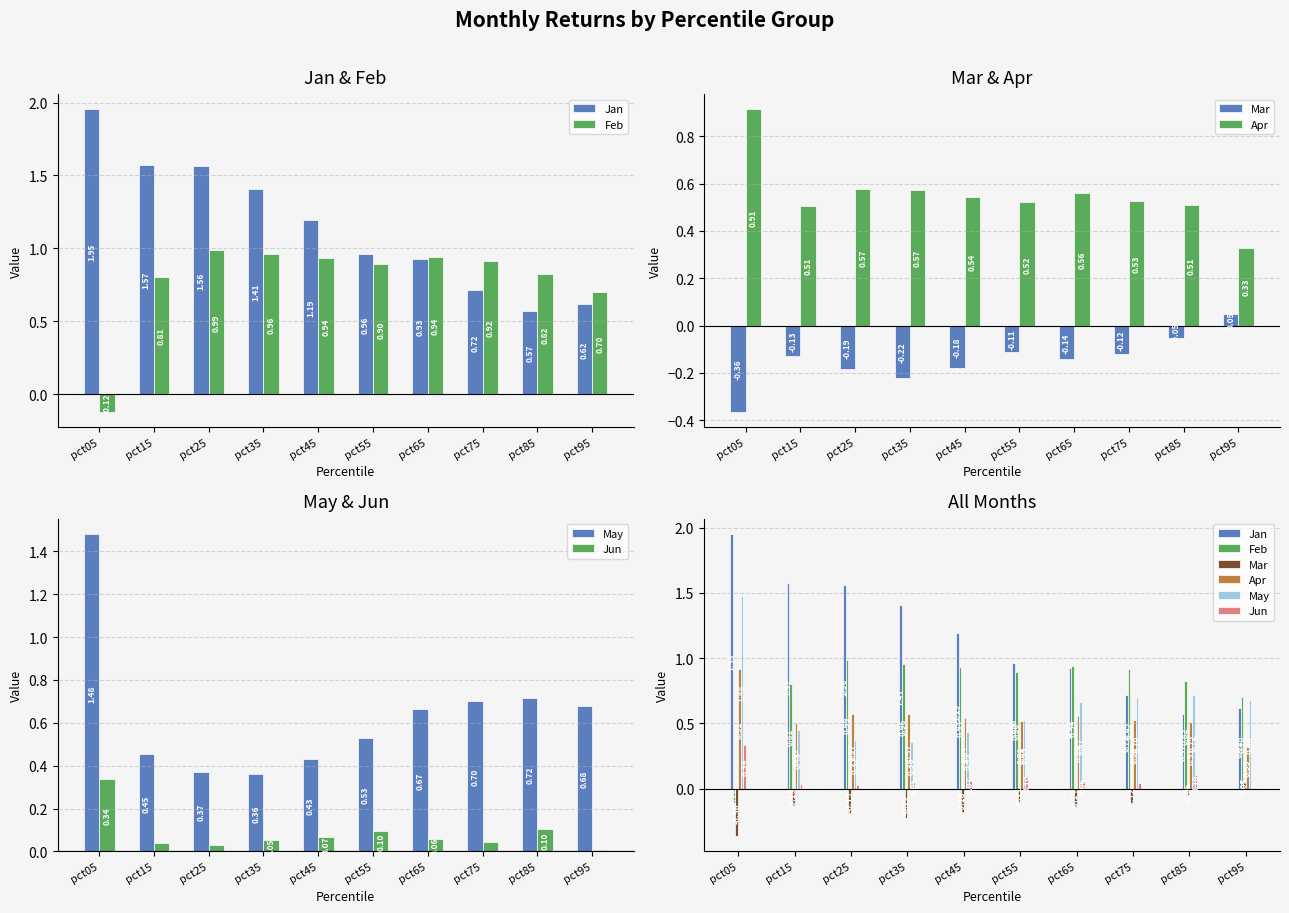

Reading left to right, extract all data points from this chart.

Jan: pct05=2.0	pct15=1.6	pct25=1.6	pct35=1.4	pct45=1.2	pct55=1.0	pct65=0.9	pct75=0.7	pct85=0.6	pct95=0.6
Feb: pct05=-0.1	pct15=0.8	pct25=1.0	pct35=1.0	pct45=0.9	pct55=0.9	pct65=0.9	pct75=0.9	pct85=0.8	pct95=0.7
Mar: pct05=-0.4	pct15=-0.1	pct25=-0.2	pct35=-0.2	pct45=-0.2	pct55=-0.1	pct65=-0.1	pct75=-0.1	pct85=-0.1	pct95=0.1
Apr: pct05=0.9	pct15=0.5	pct25=0.6	pct35=0.6	pct45=0.5	pct55=0.5	pct65=0.6	pct75=0.5	pct85=0.5	pct95=0.3
May: pct05=1.5	pct15=0.5	pct25=0.4	pct35=0.4	pct45=0.4	pct55=0.5	pct65=0.7	pct75=0.7	pct85=0.7	pct95=0.7
Jun: pct05=0.3	pct15=0.0	pct25=0.0	pct35=0.1	pct45=0.1	pct55=0.1	pct65=0.1	pct75=0.0	pct85=0.1	pct95=0.0